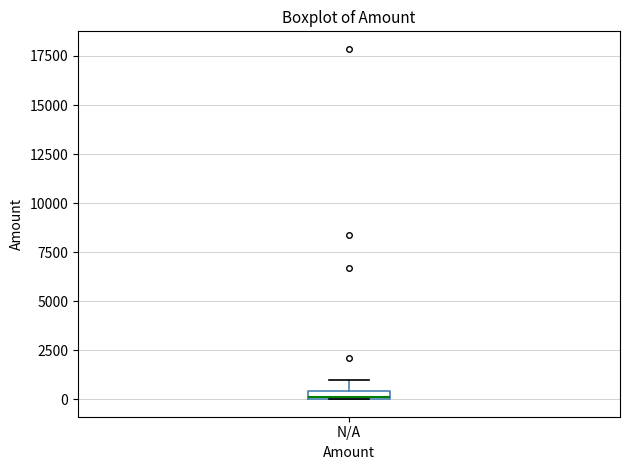

Where is the upper edge of the box for N/A on the y-axis? The values are not printed on the chart, so give them approximately, as read against the axis.

500